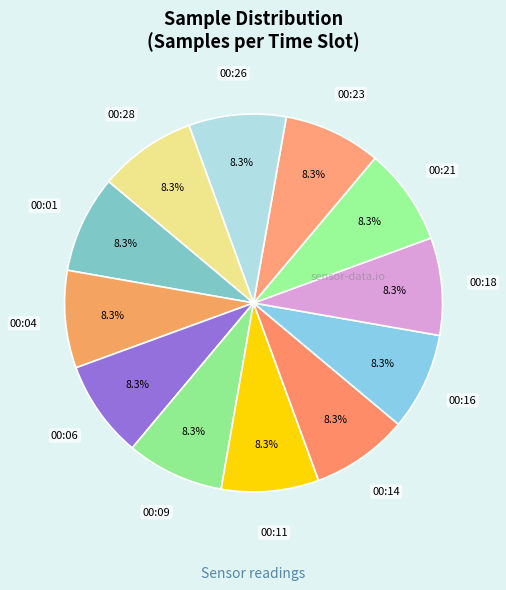

How many slices are in this pie chart?

12